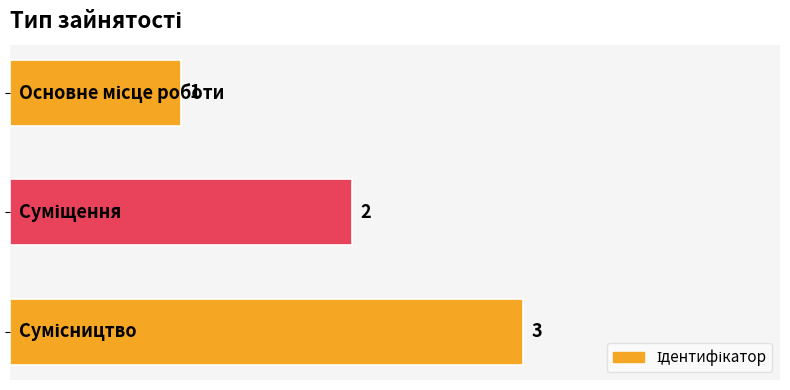

Does the chart contain stacked bars?

No